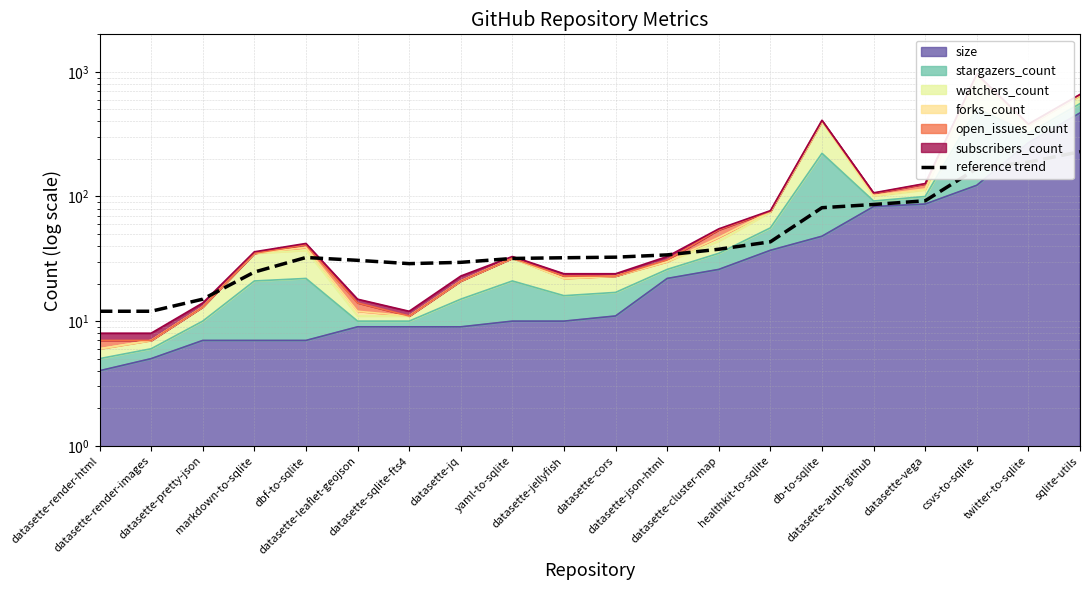

Read the value at markdown-to-sqlite.

24.8